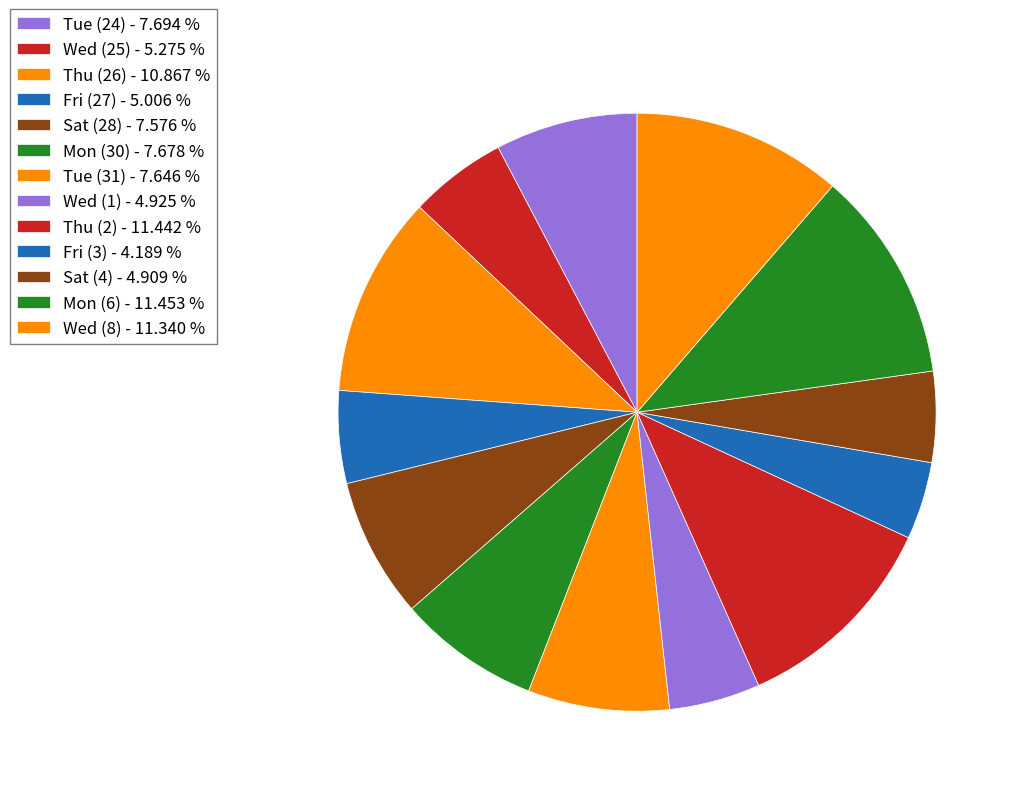

Which has a higher value, Thu (26) or Tue (24)?

Thu (26)